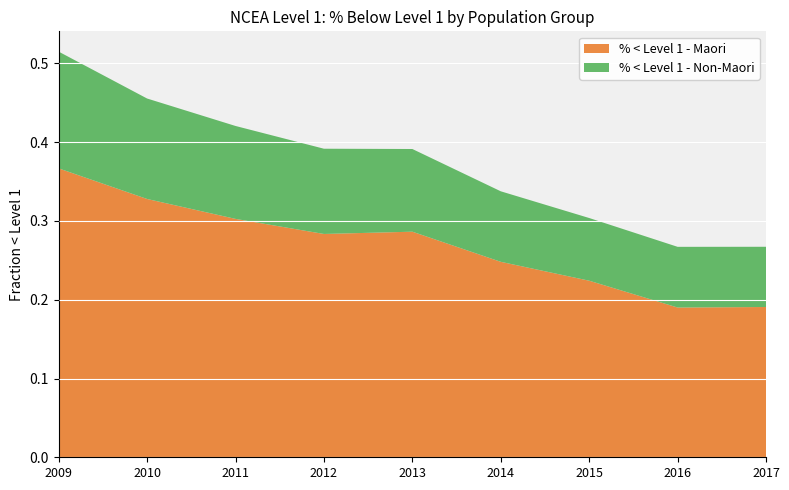

Reading right to left, extract all data points from this chart.

% < Level 1 - Maori: 0.2	0.2	0.2	0.2	0.3	0.3	0.3	0.3	0.4
% < Level 1 - Non-Maori: 0.1	0.1	0.1	0.1	0.1	0.1	0.1	0.1	0.1